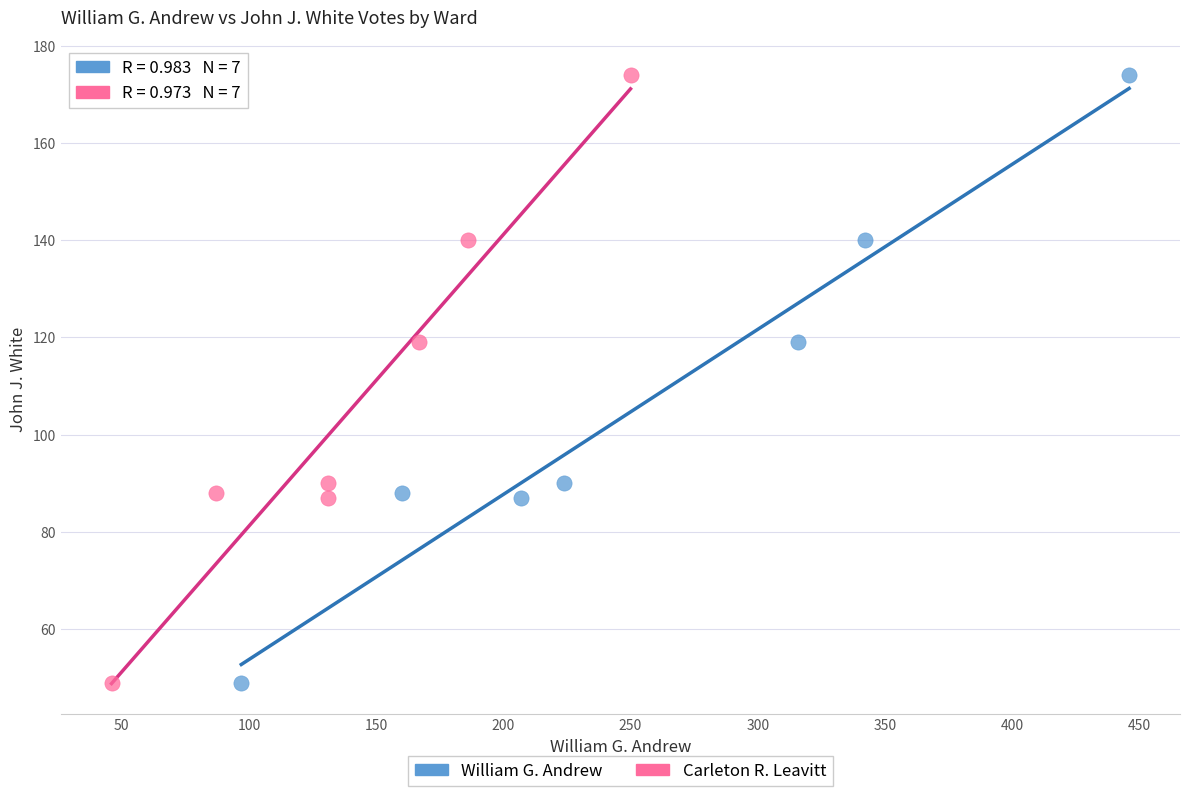

What are all the series names shown in the legend?

William G. Andrew, Carleton R. Leavitt